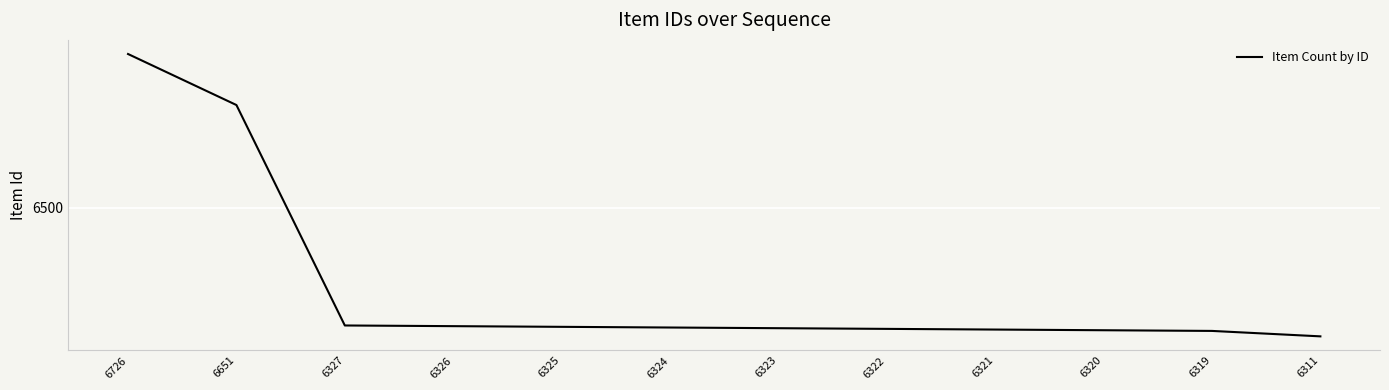

What is the average value?

6383